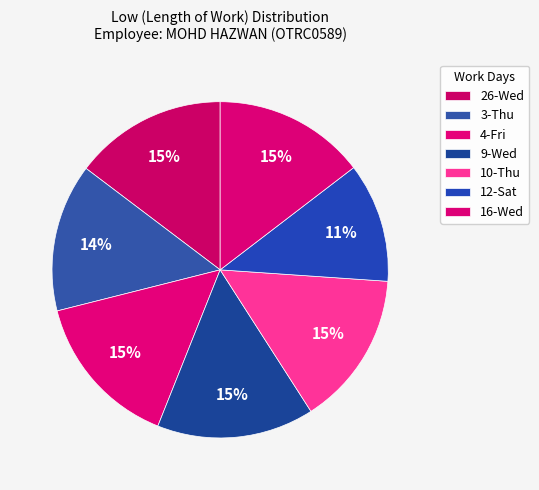

True or false: 26-Wed accounts for 15% of the total.

True